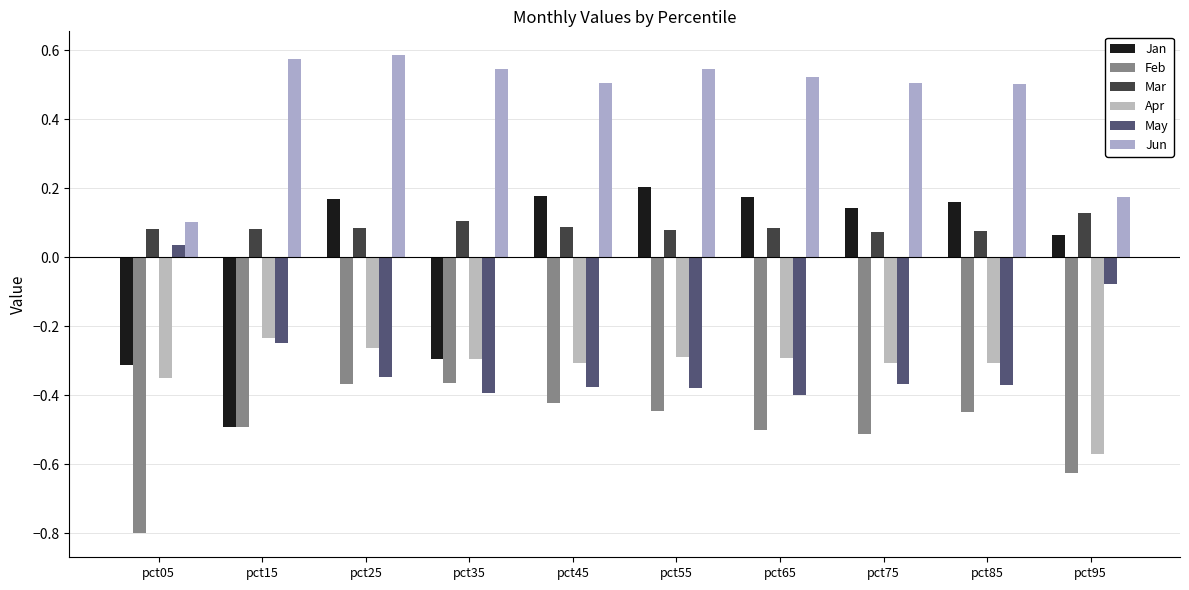

Reading left to right, transcribe all the data shown in this chart.

Jan: pct05=-0.3	pct15=-0.5	pct25=0.2	pct35=-0.3	pct45=0.2	pct55=0.2	pct65=0.2	pct75=0.1	pct85=0.2	pct95=0.1
Feb: pct05=-0.8	pct15=-0.5	pct25=-0.4	pct35=-0.4	pct45=-0.4	pct55=-0.4	pct65=-0.5	pct75=-0.5	pct85=-0.4	pct95=-0.6
Mar: pct05=0.1	pct15=0.1	pct25=0.1	pct35=0.1	pct45=0.1	pct55=0.1	pct65=0.1	pct75=0.1	pct85=0.1	pct95=0.1
Apr: pct05=-0.4	pct15=-0.2	pct25=-0.3	pct35=-0.3	pct45=-0.3	pct55=-0.3	pct65=-0.3	pct75=-0.3	pct85=-0.3	pct95=-0.6
May: pct05=0.0	pct15=-0.2	pct25=-0.3	pct35=-0.4	pct45=-0.4	pct55=-0.4	pct65=-0.4	pct75=-0.4	pct85=-0.4	pct95=-0.1
Jun: pct05=0.1	pct15=0.6	pct25=0.6	pct35=0.5	pct45=0.5	pct55=0.5	pct65=0.5	pct75=0.5	pct85=0.5	pct95=0.2